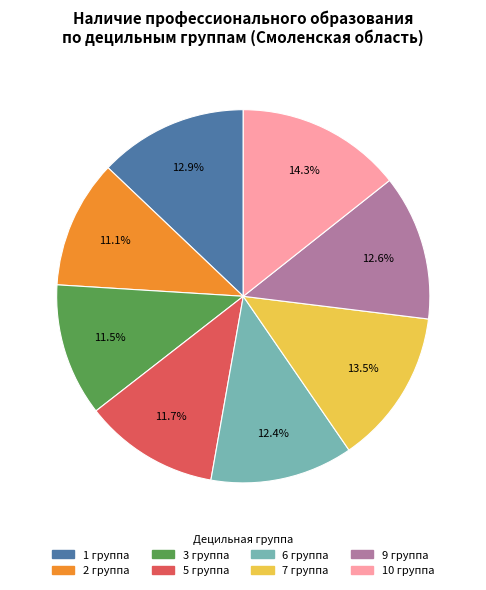

Is 5 группа the majority of the pie?

No